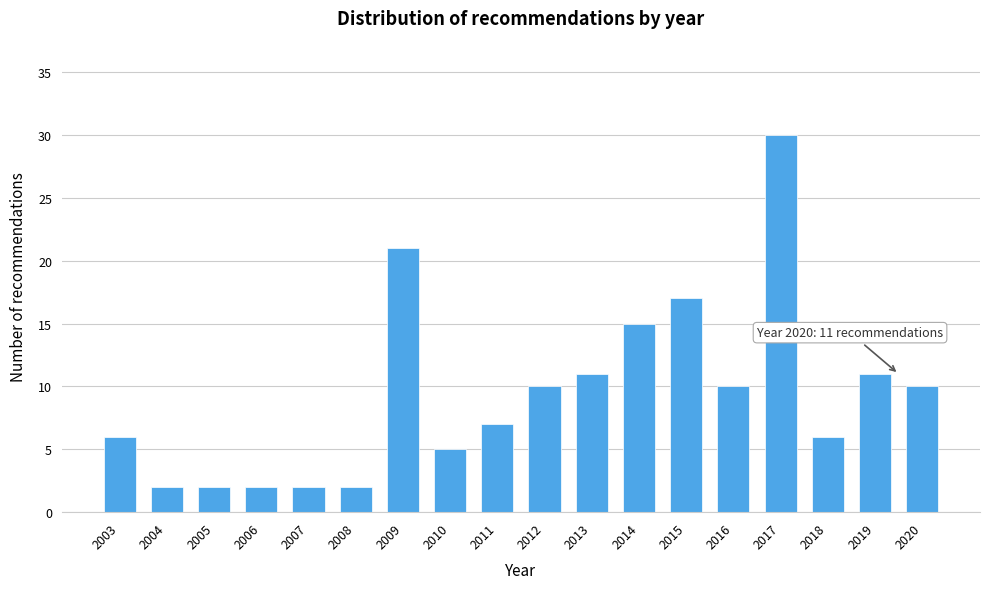

Reading left to right, transcribe all the data shown in this chart.

2003=6	2004=2	2005=2	2006=2	2007=2	2008=2	2009=21	2010=5	2011=7	2012=10	2013=11	2014=15	2015=17	2016=10	2017=30	2018=6	2019=11	2020=10